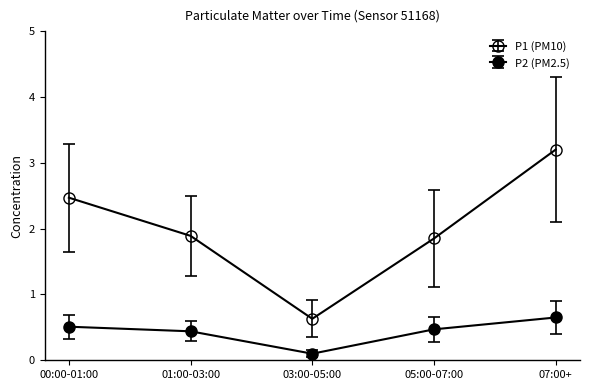

Which category has the highest value in the P1 (PM10) series?

07:00+